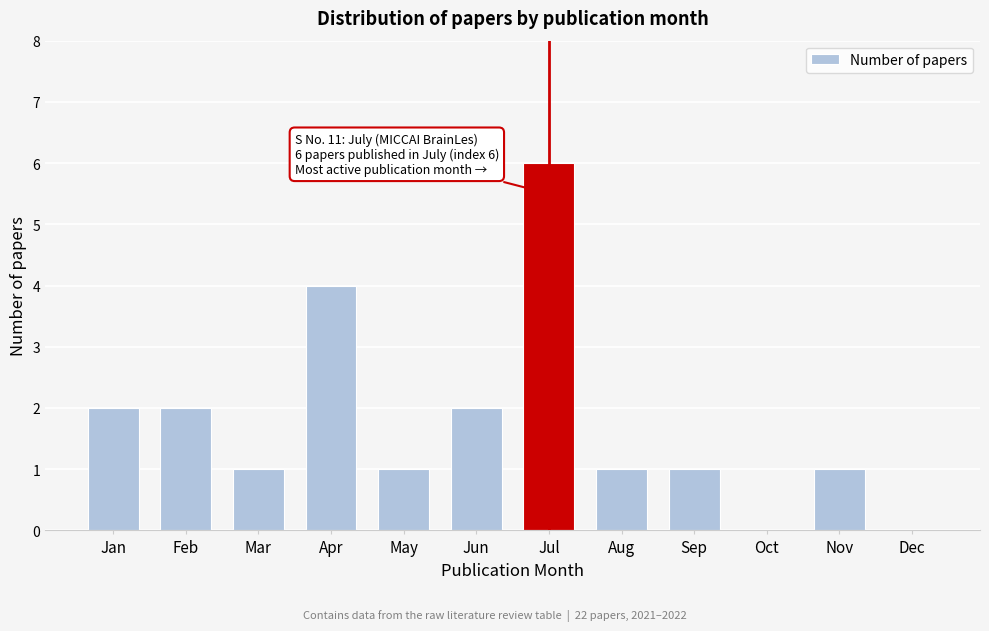

Reading left to right, list all the values displayed in this chart.

Jan=2	Feb=2	Mar=1	Apr=4	May=1	Jun=2	Jul=6	Aug=1	Sep=1	Oct=0	Nov=1	Dec=0